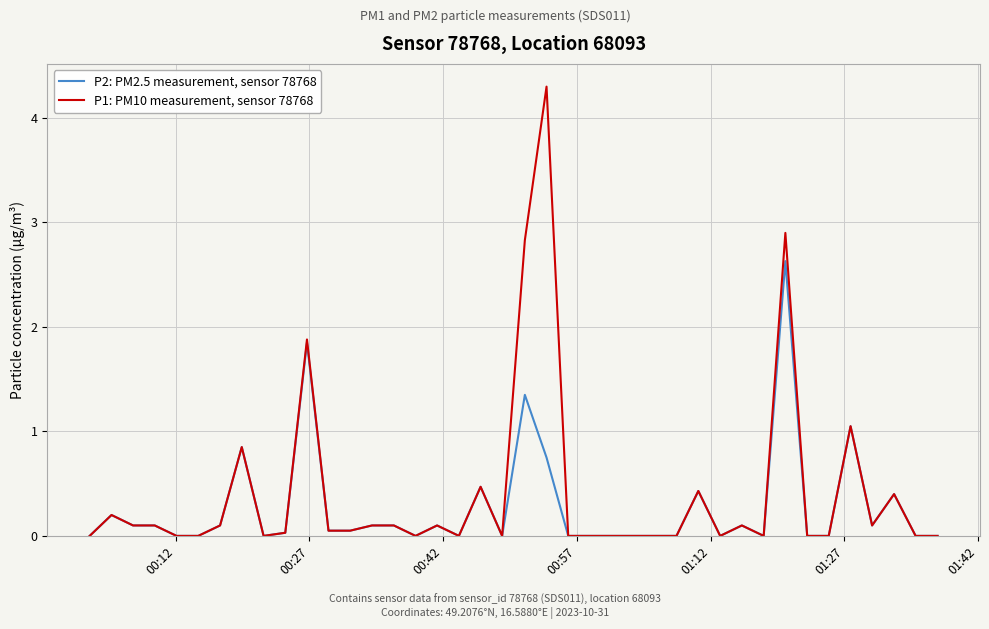

Which series has the largest range (max minus min)?

P1: PM10 measurement, sensor 78768